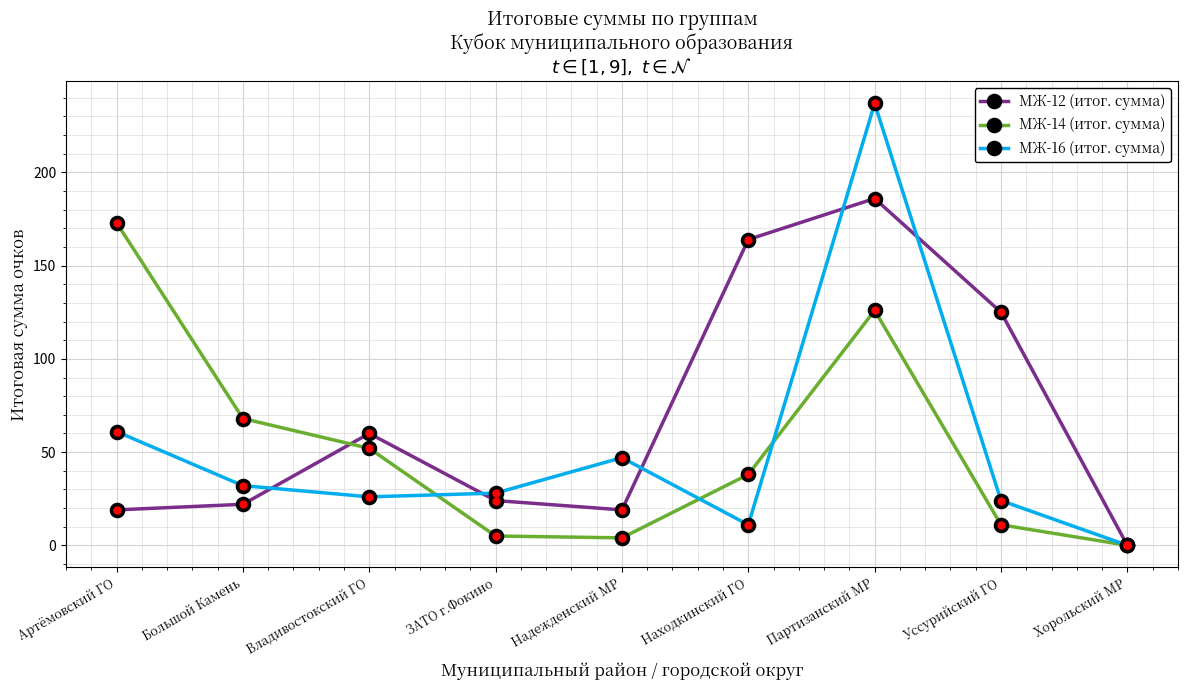

Does the chart display data point markers on the line(s)?

Yes